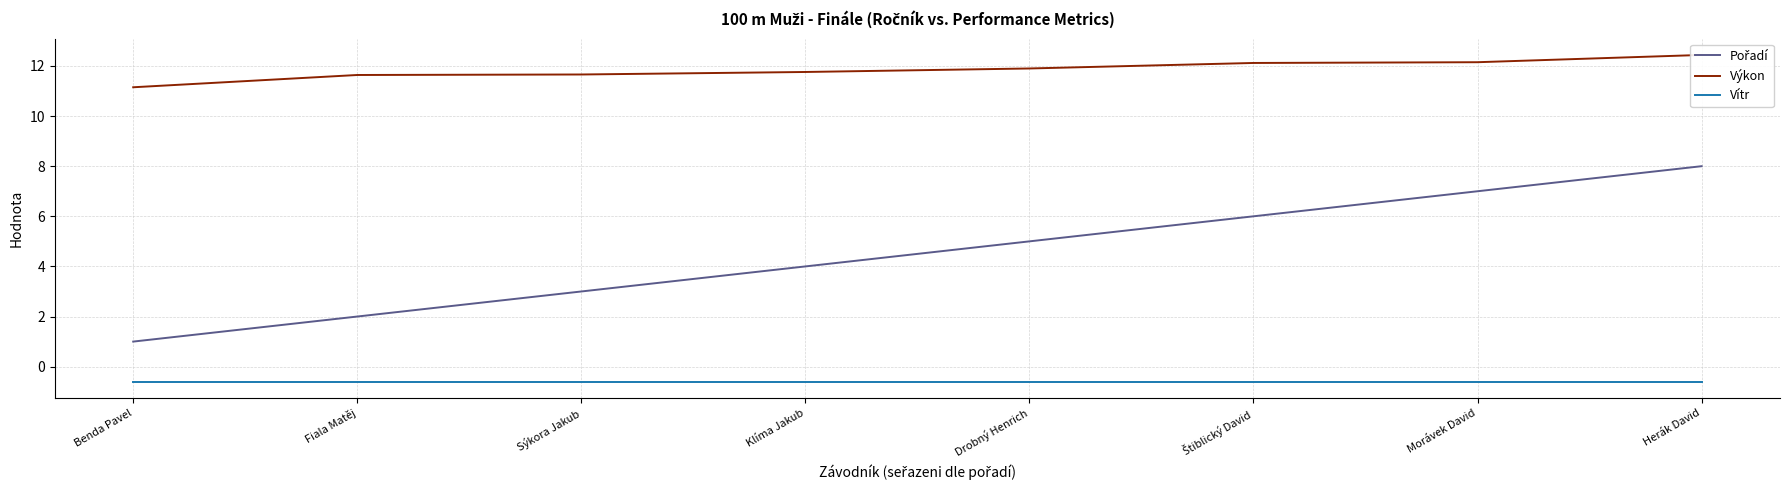

Rank the series by their maximum value, from lowest to highest.

Vítr, Pořadí, Výkon